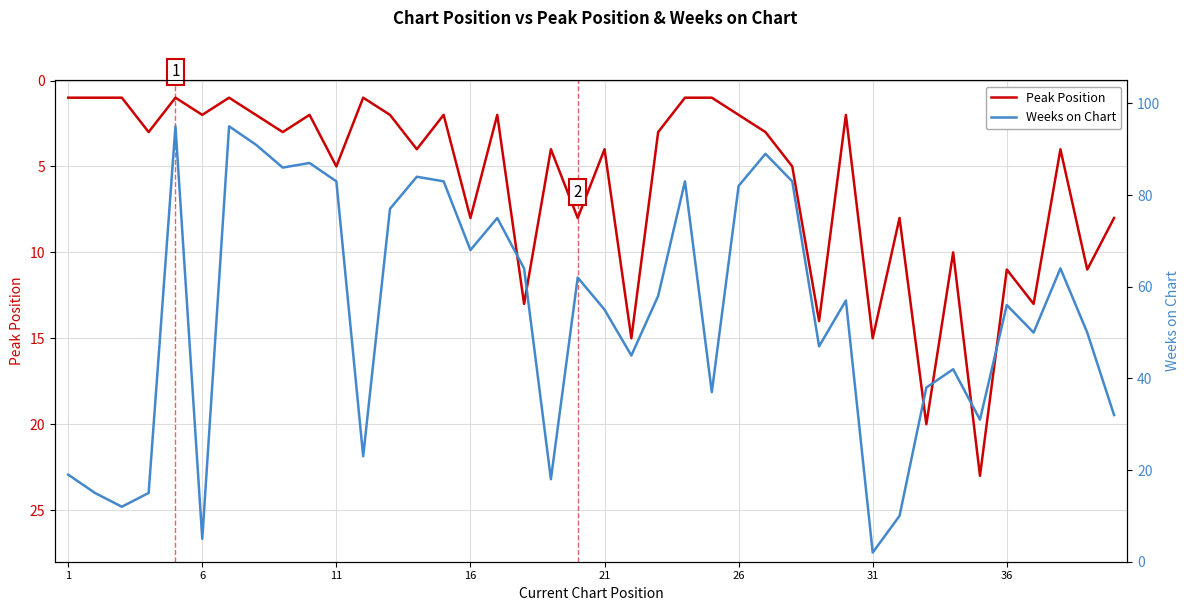

What is the highest value of the Peak Position series?

23